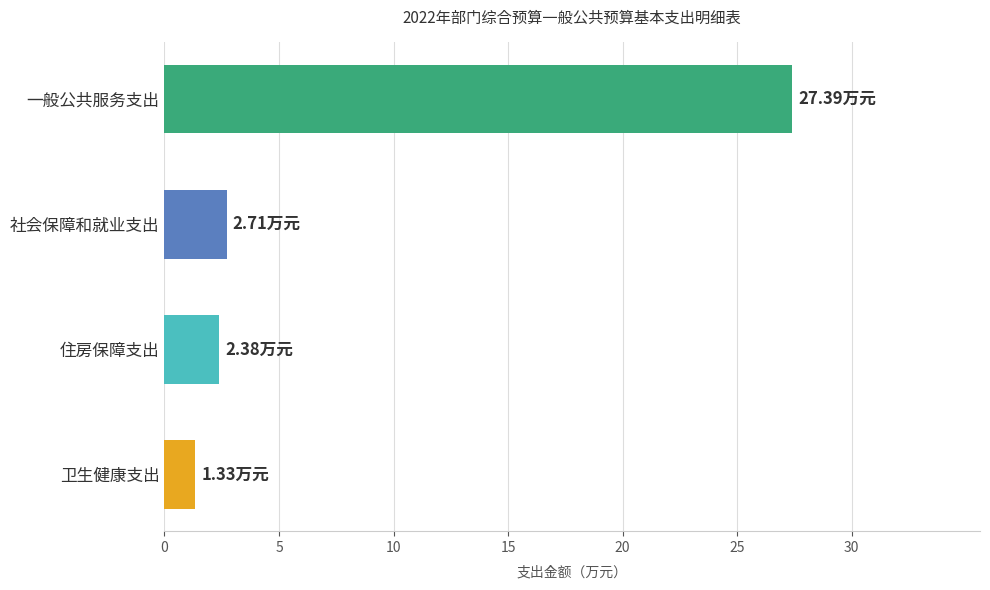

Which label corresponds to the largest value in the chart?

一般公共服务支出